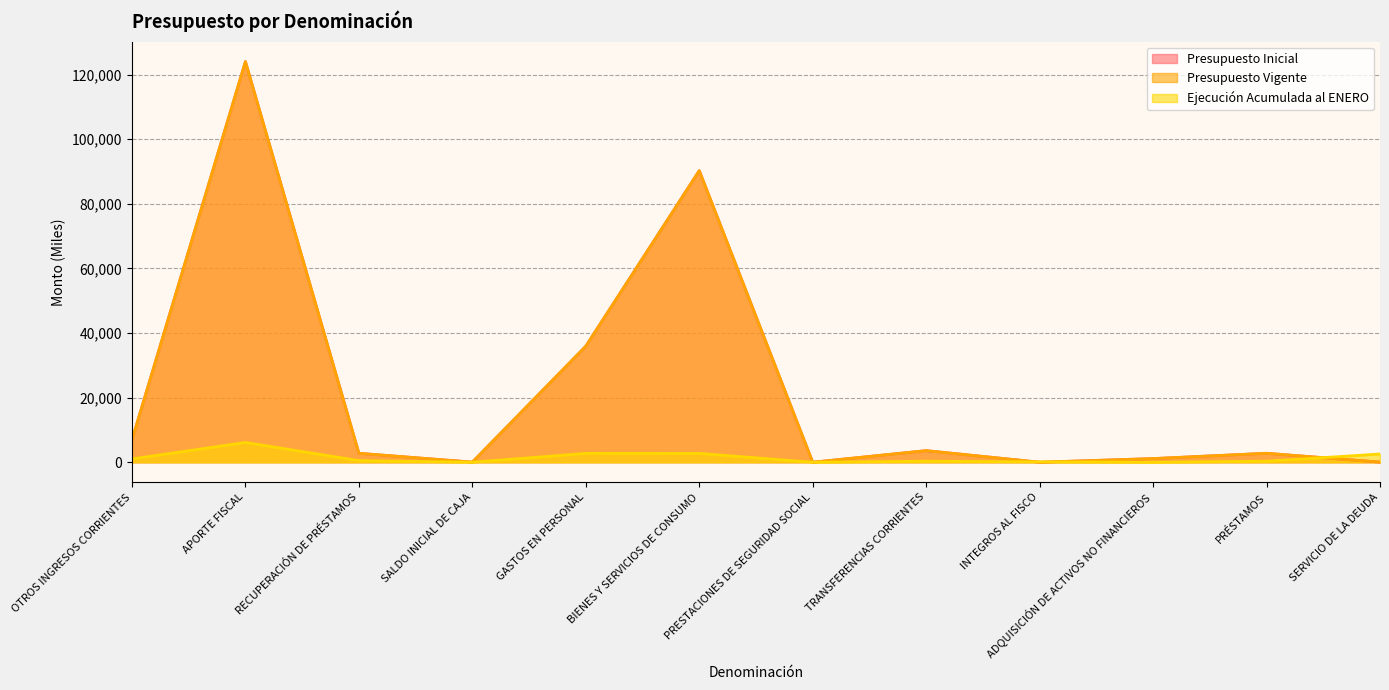

How many distinct data groups are displayed?

3